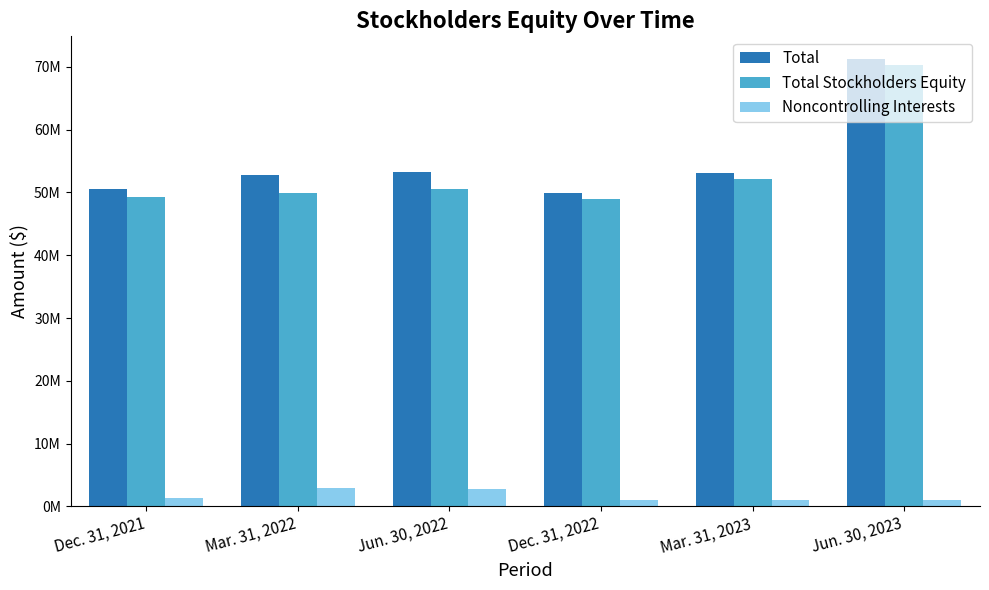

Are the bars horizontal?

No